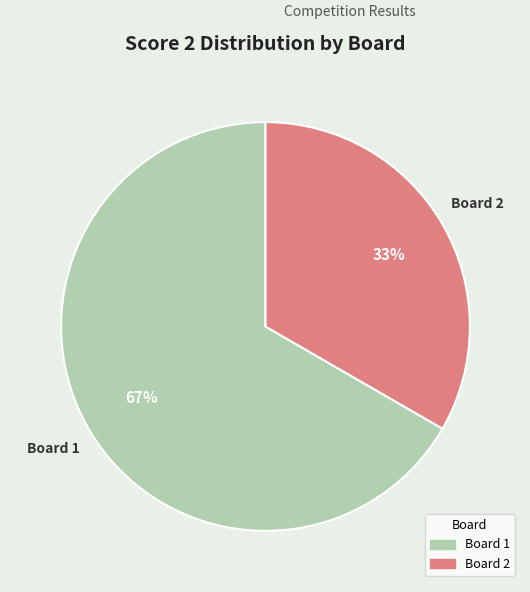

To the nearest percent, what is the average slice percentage?

50%